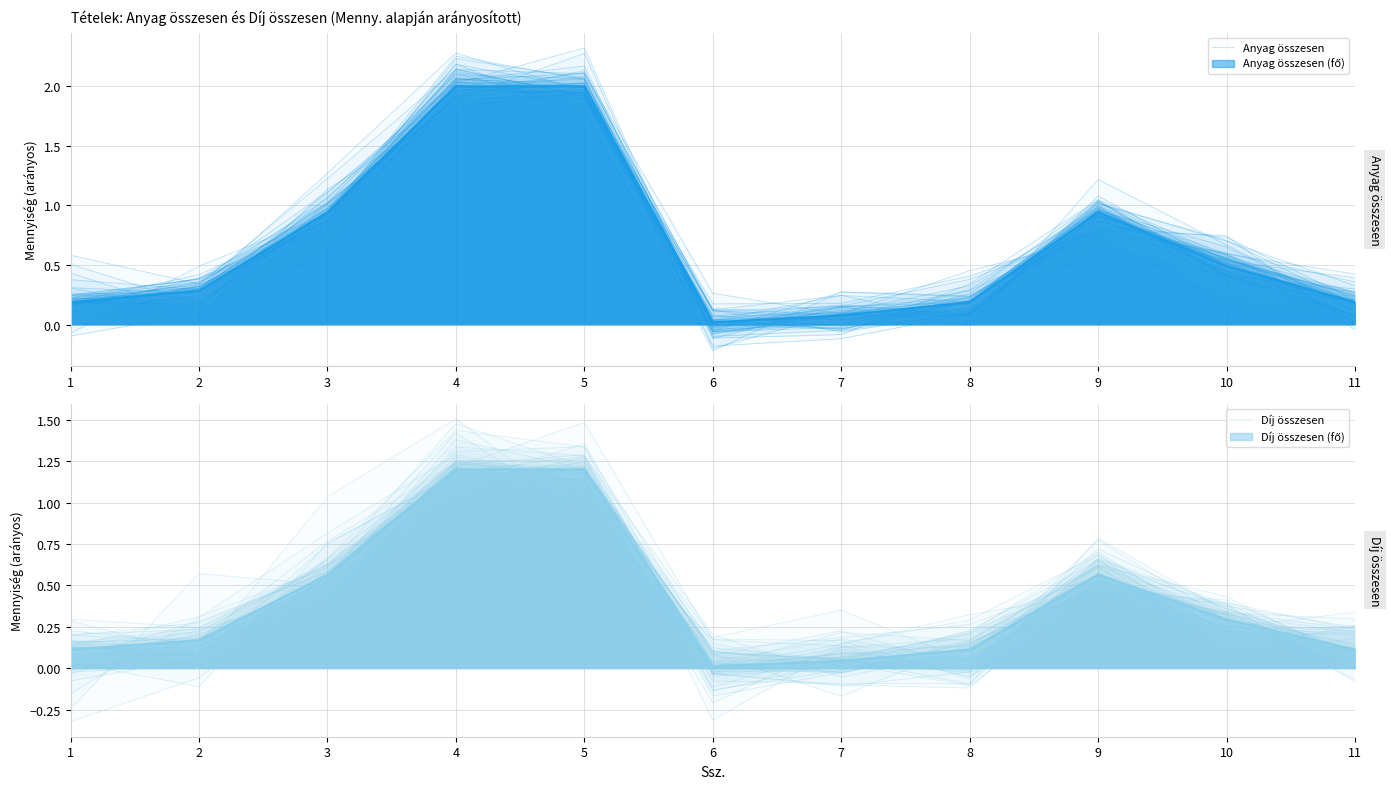

Is the value of Díj összesen at 8 greater than the value of Anyag összesen at 9?

No